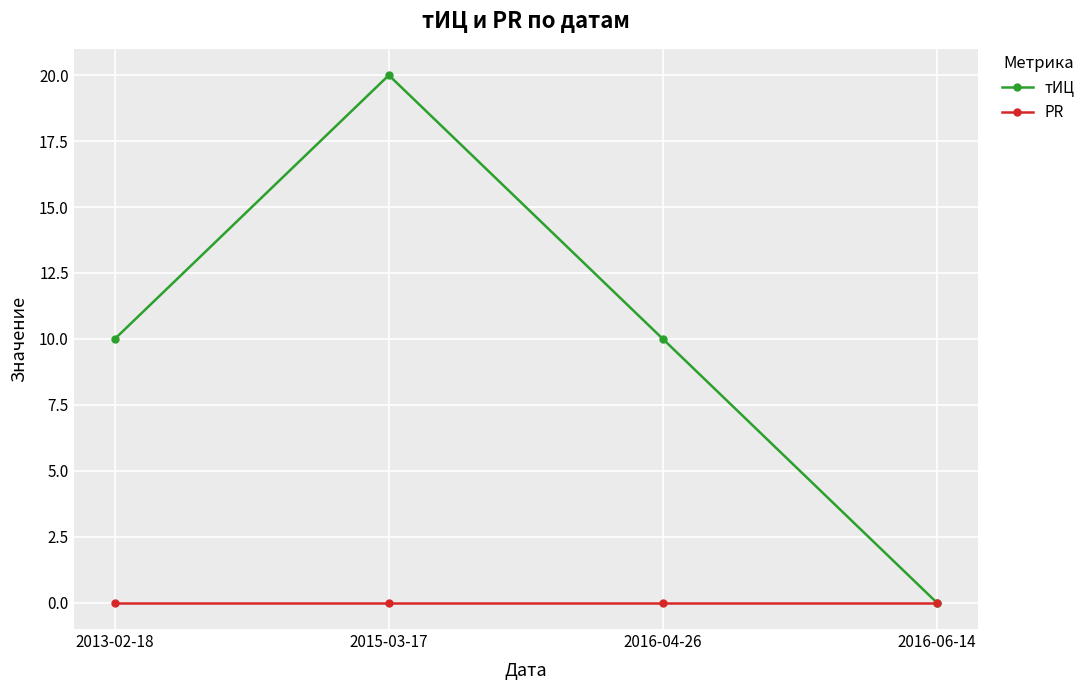

At which category is the sum across all series the highest?

2015-03-17